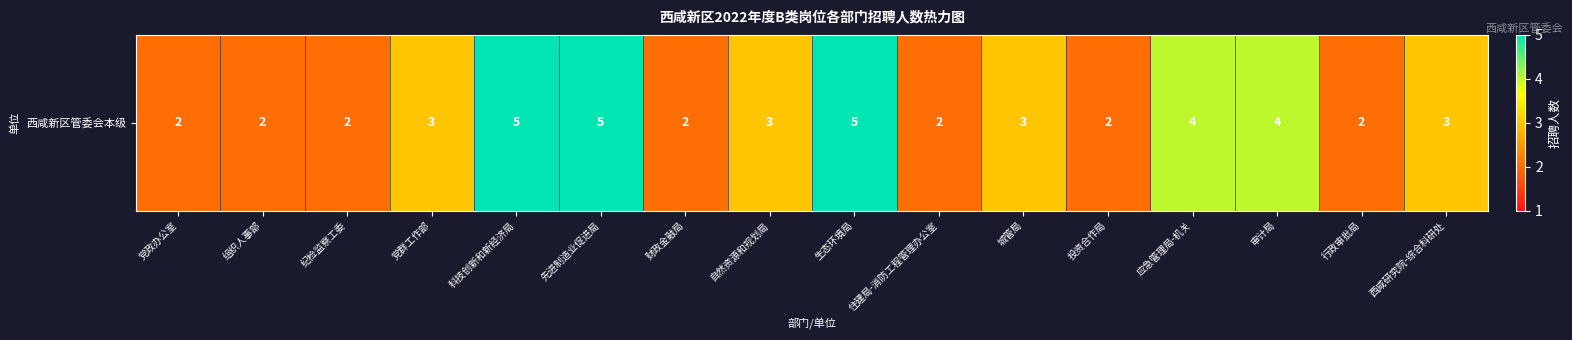

How many values are between 2 and 4?

13